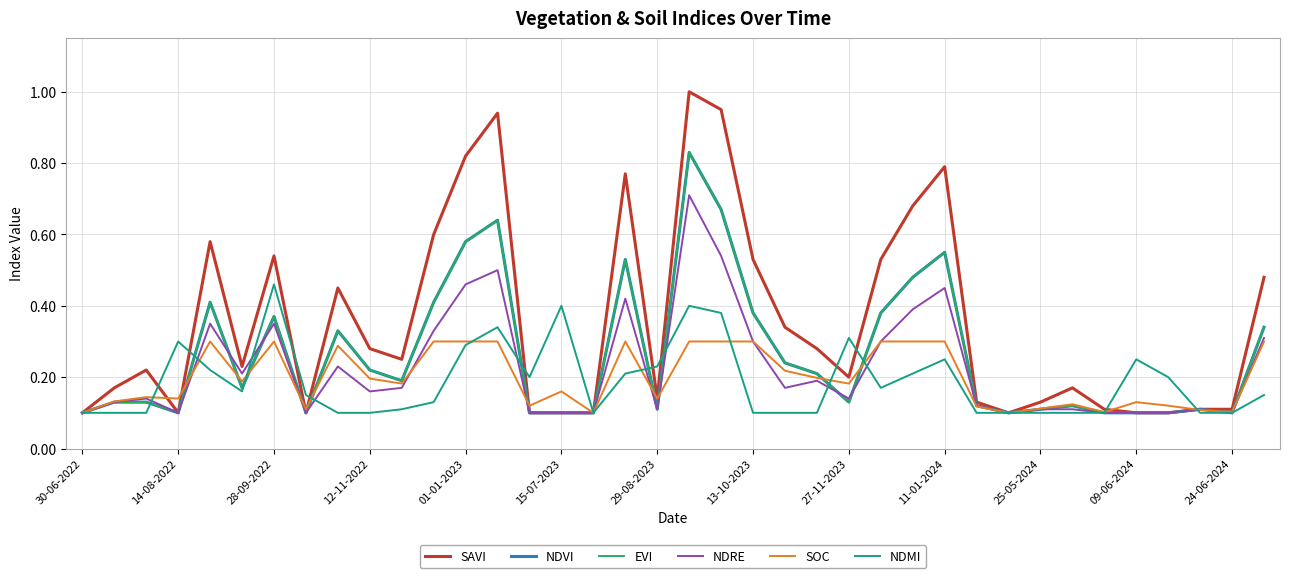

True or false: SAVI and EVI intersect in this chart.

False